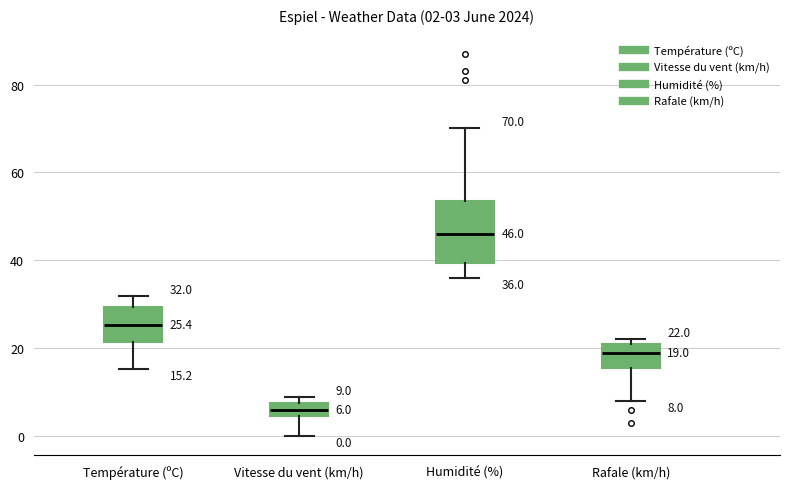

Which box's median line is the highest?

Humidité (%)